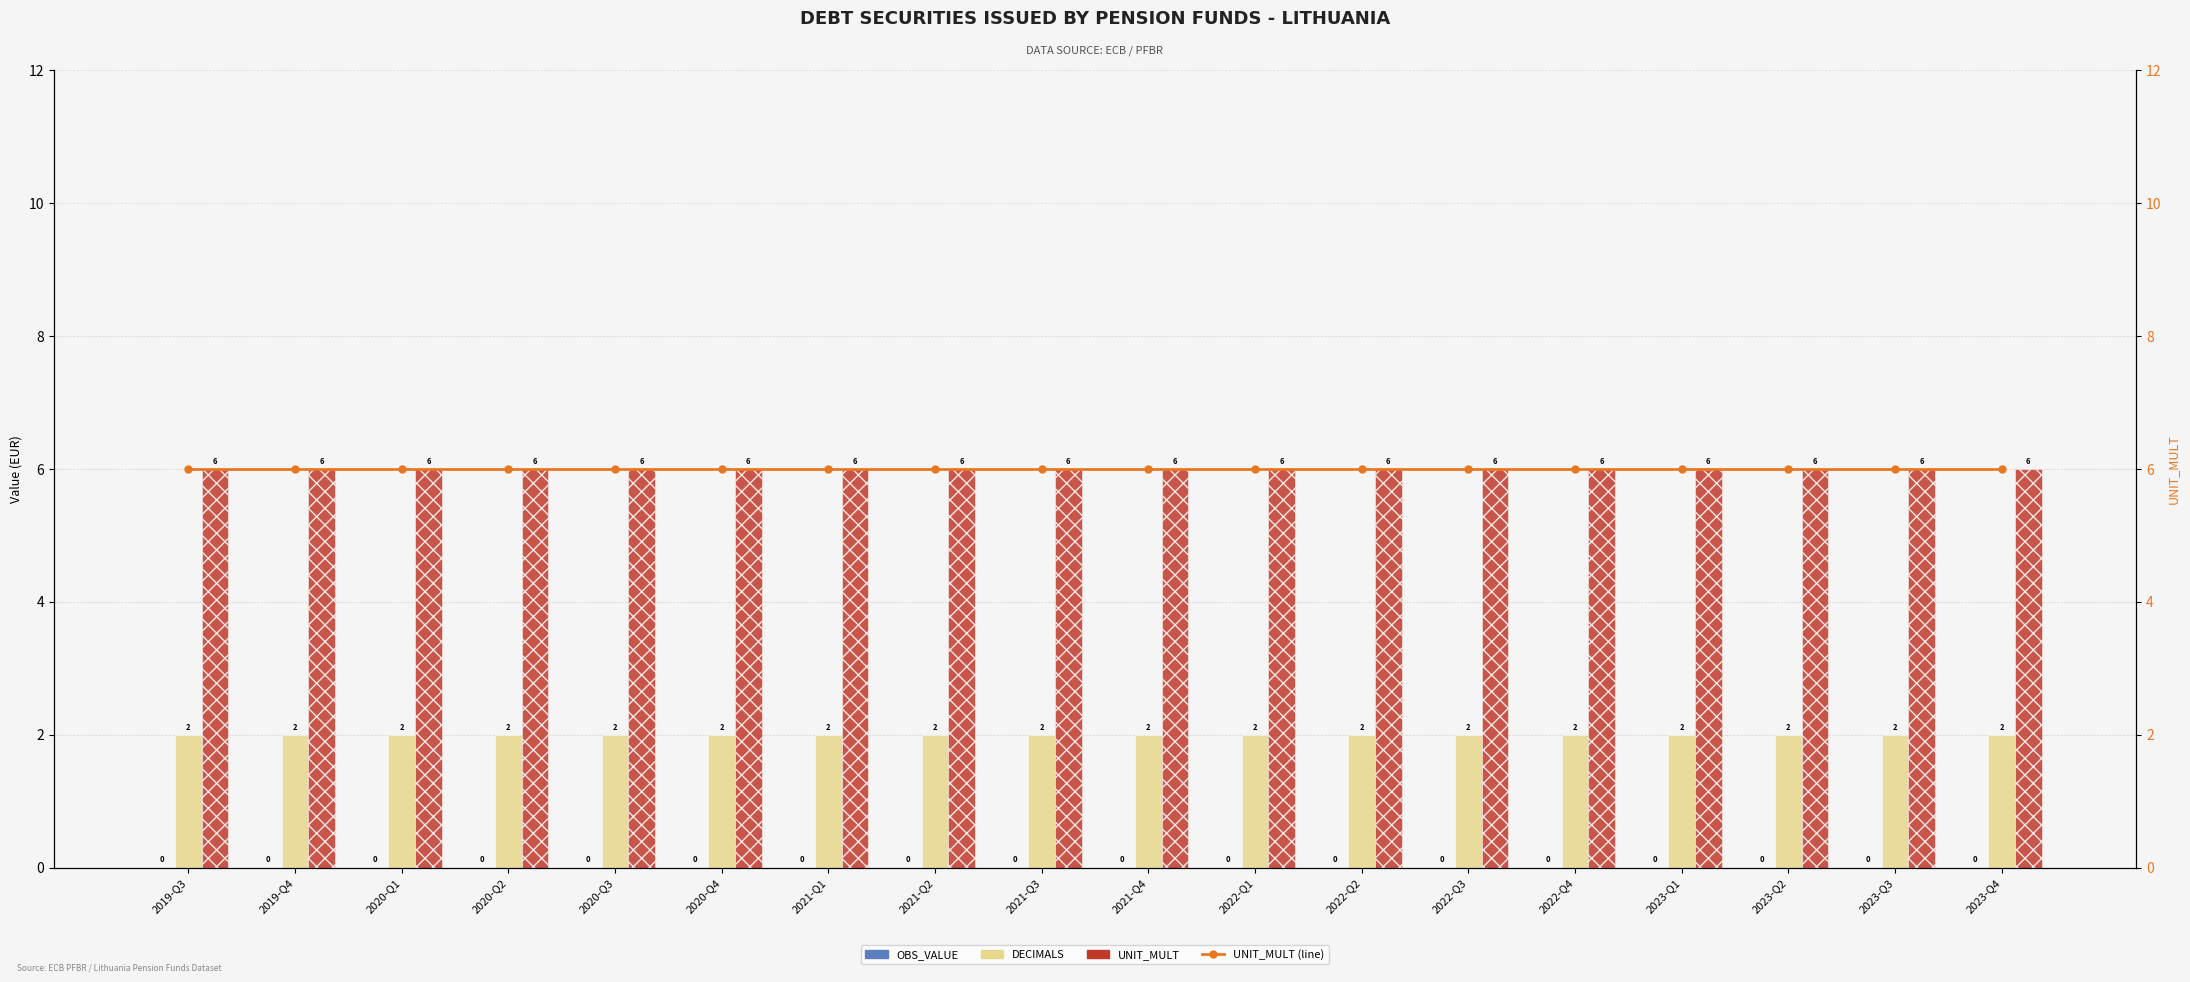

Is it true that DECIMALS equals 2 at 2019-Q4?

True